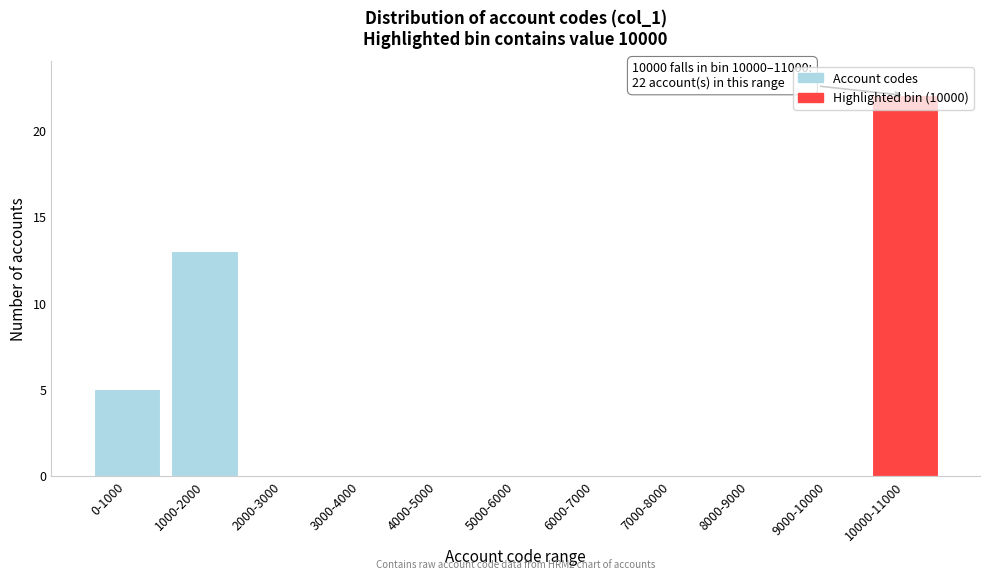

What is the change in value from 4000-5000 to 10000-11000?

+22